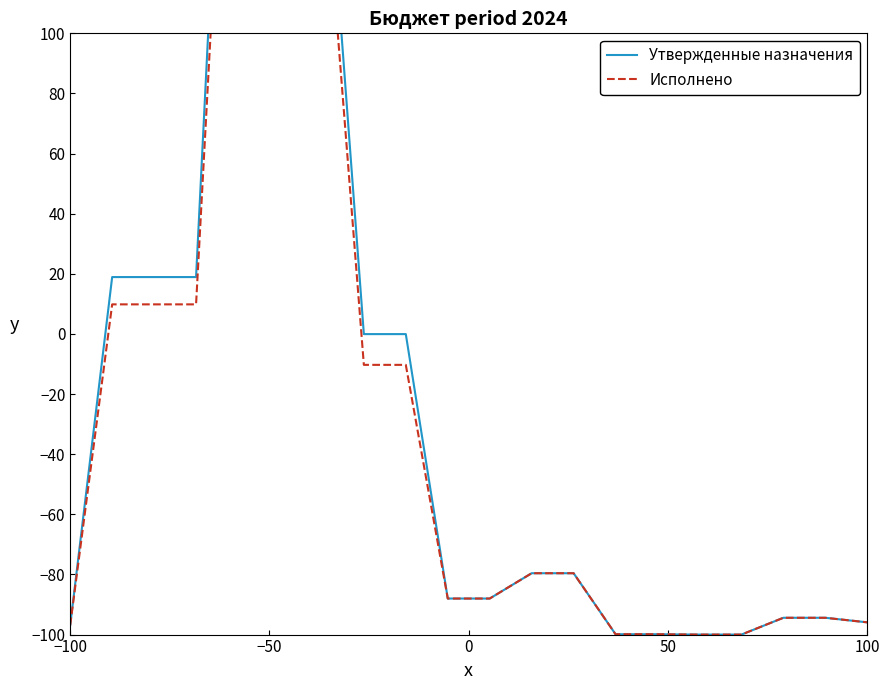

What is the minimum value for Утвержденные назначения?

-100.0